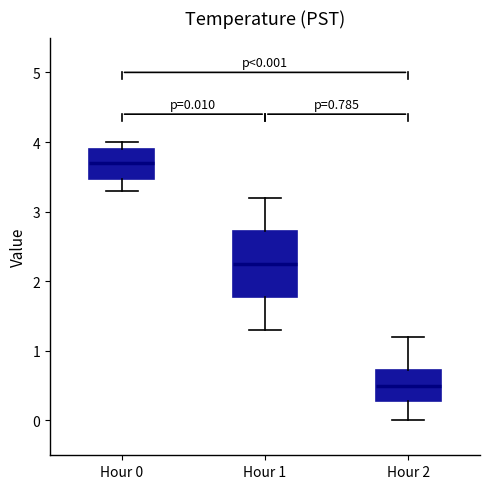

Which box's median line is the lowest?

Hour 2